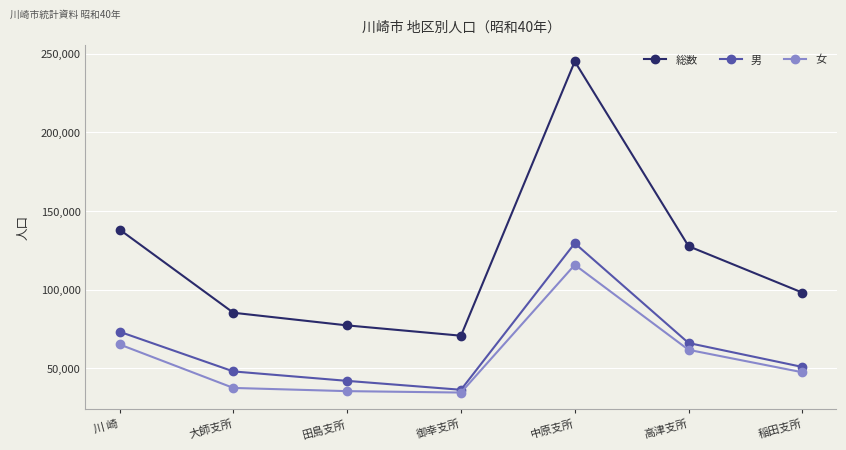

At how many categories does at least one series exceed 105731?

3